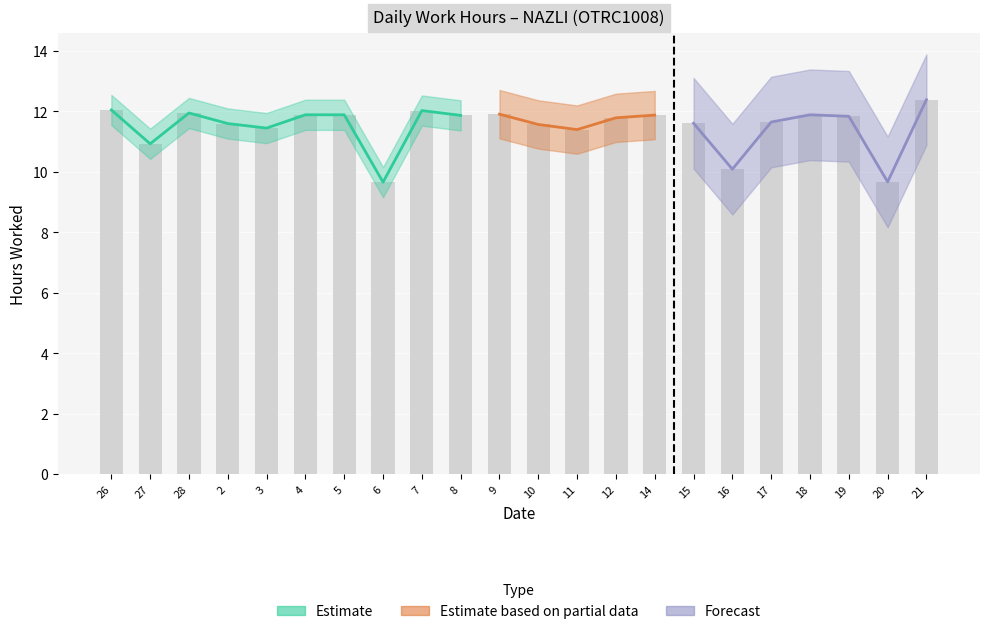

Which label corresponds to the smallest value in the chart?

6